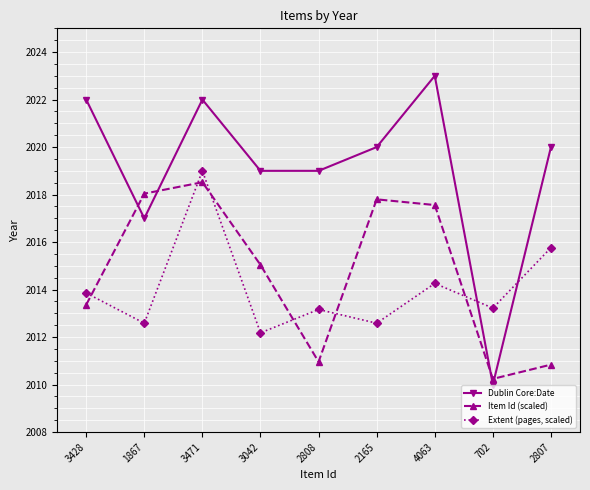

At which category is the sum across all series the highest?

3471